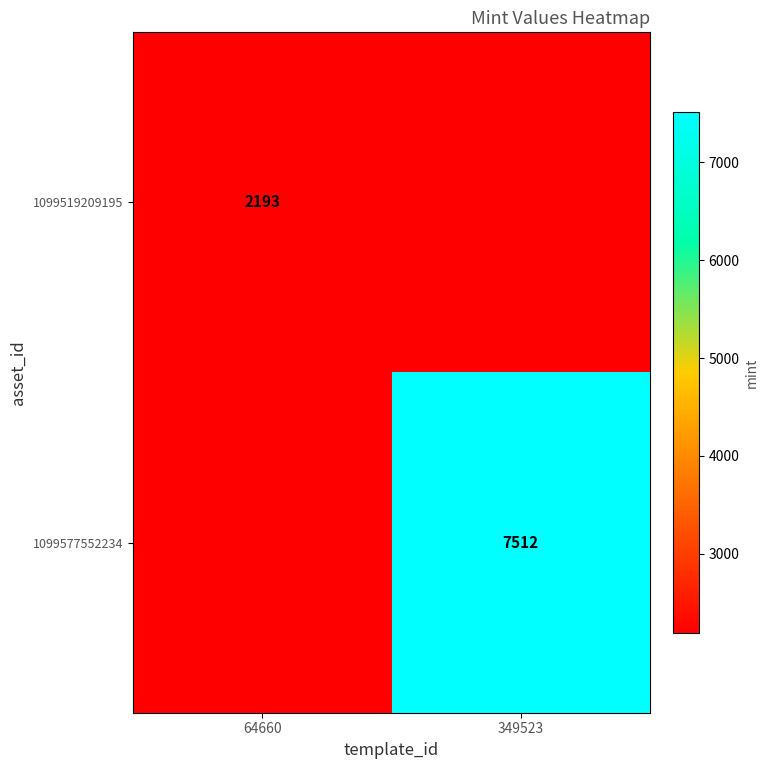

Is the value of 1099577552234 at 349523 greater than the value of 1099519209195 at 64660?

Yes